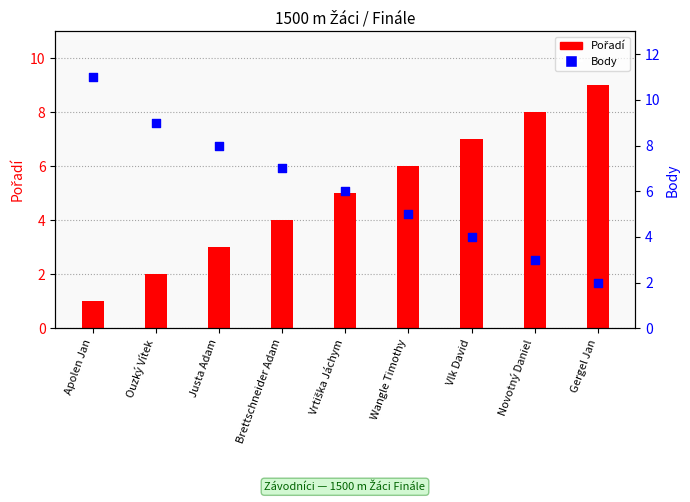

Which series has the largest Y range (max minus min)?

Body